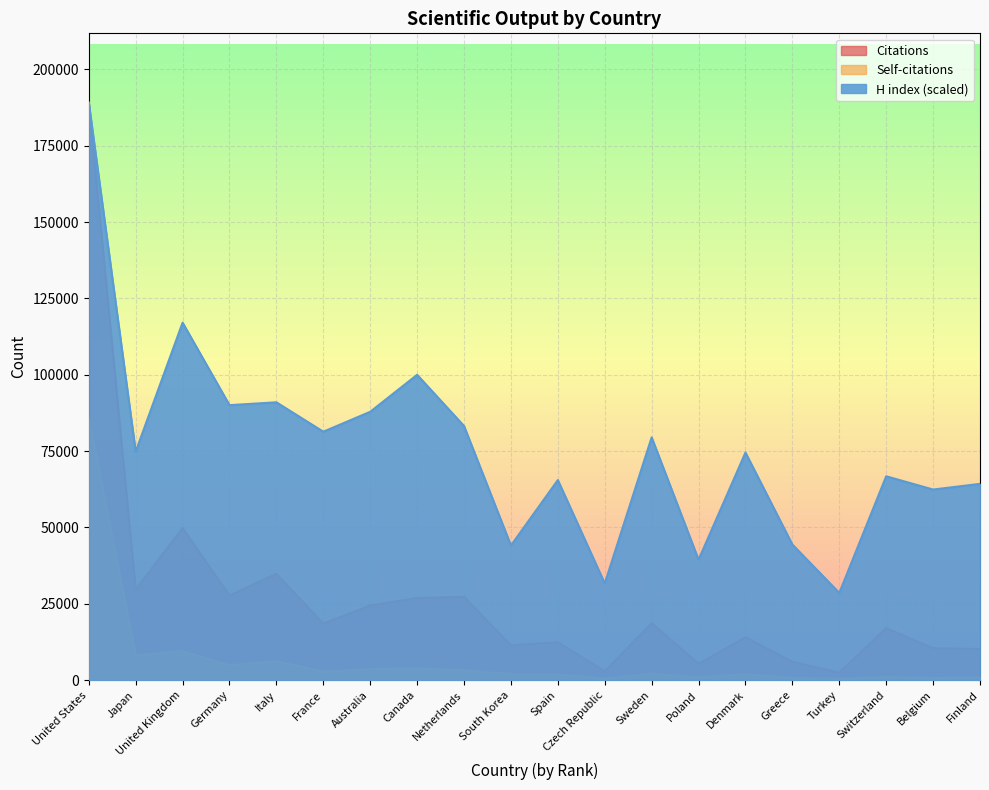

The value of Citations at United Kingdom is 49781.0. True or false?

True